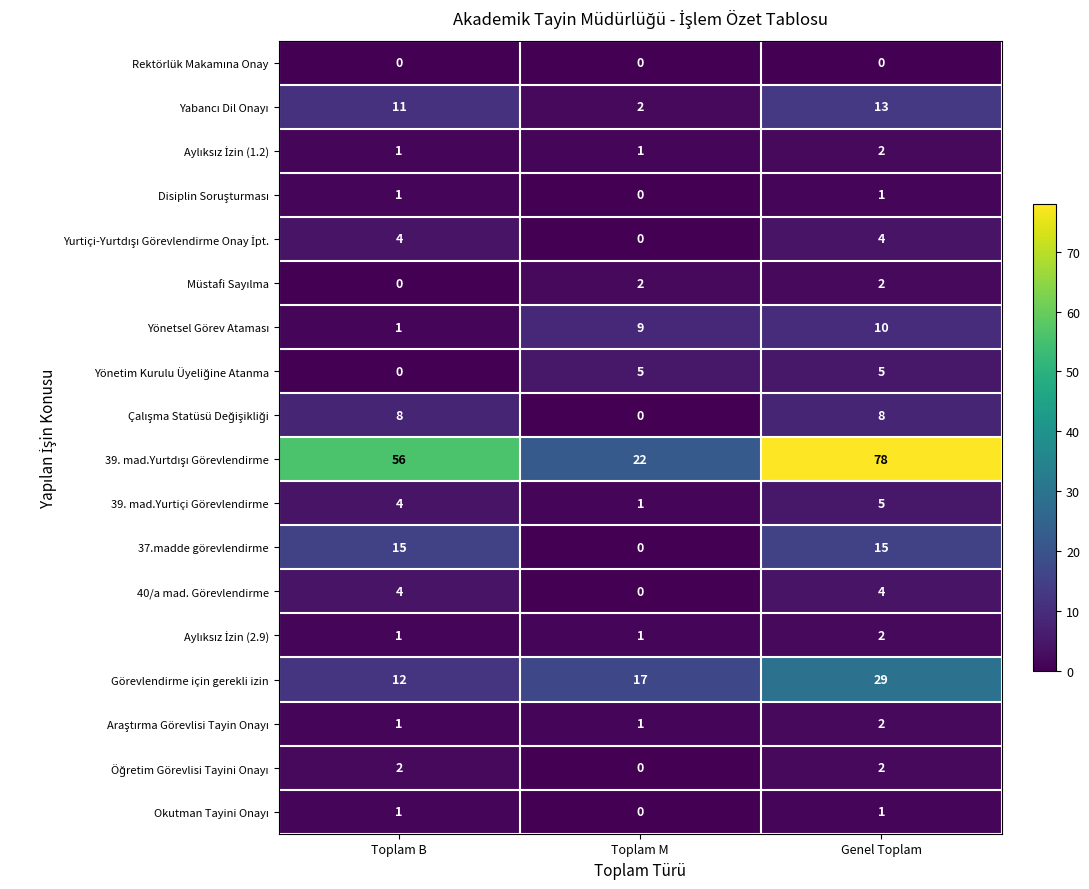

At which category is the sum across all series the highest?

Genel Toplam